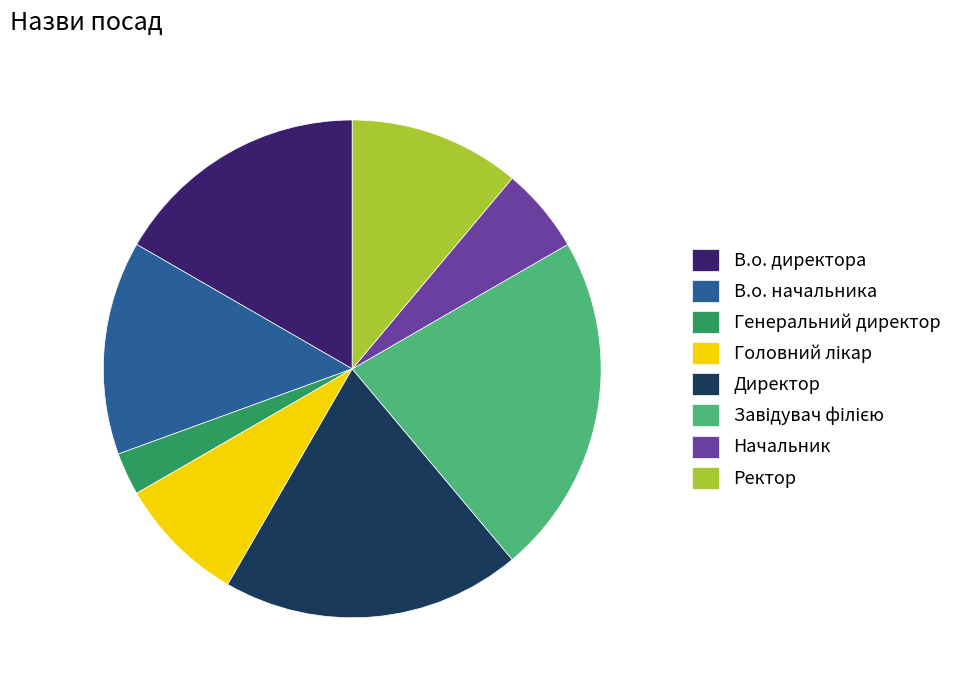

True or false: Ректор accounts for 24% of the total.

False